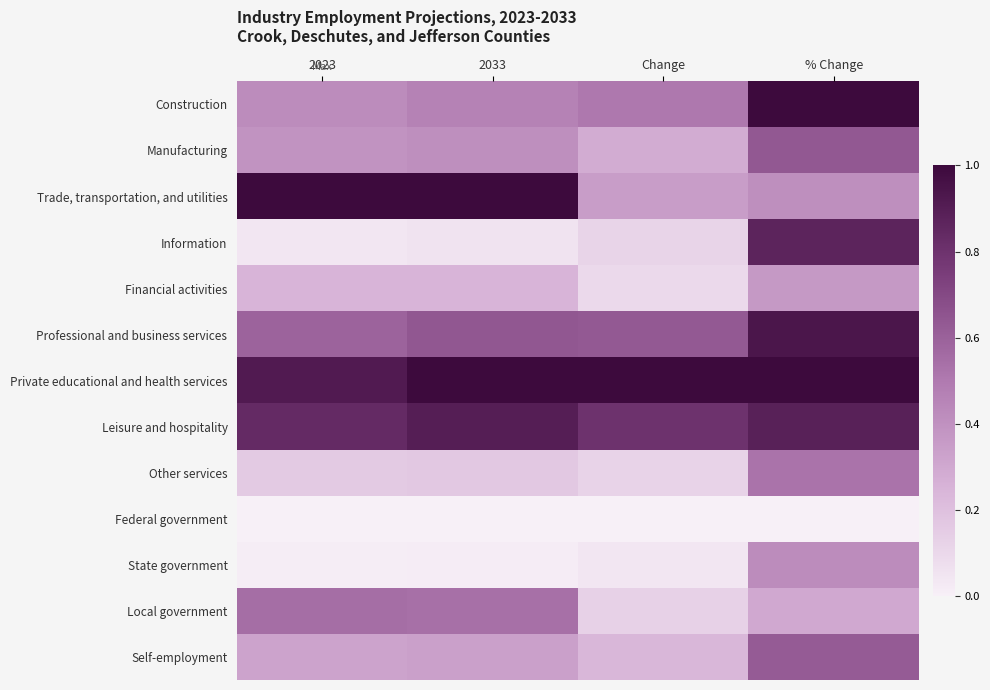

Which series changed the most between 2033 and Change?

Trade, transportation, and utilities